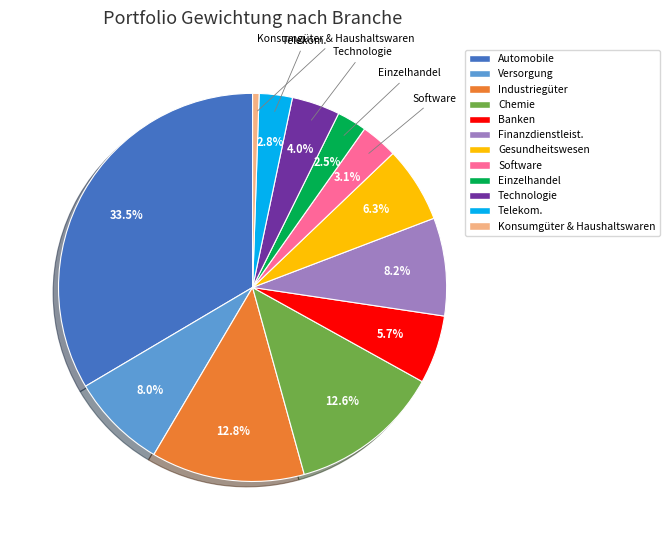

What is the total percentage of Versorgung and Software?

11.1%